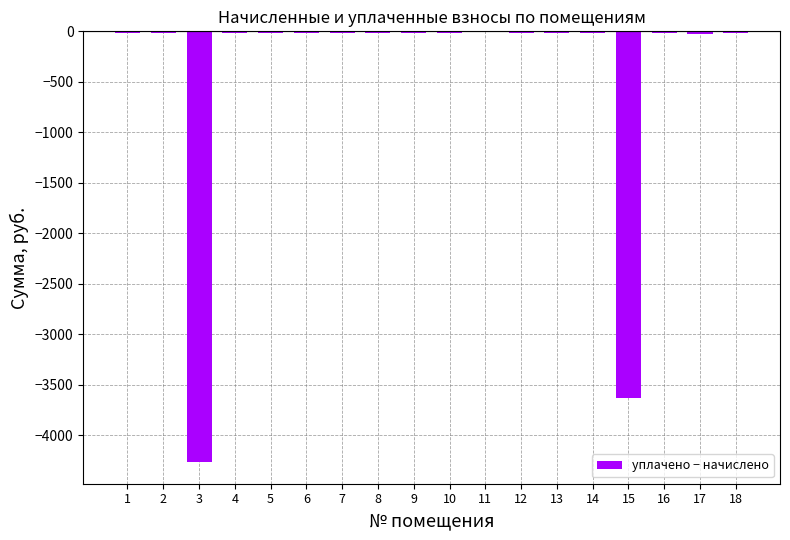

What is the change in value from 5 to 16?

-1.4